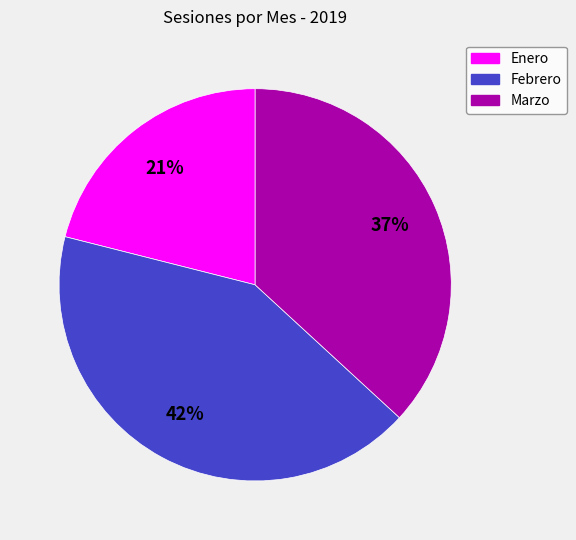

Which category has the biggest portion of the pie?

Febrero